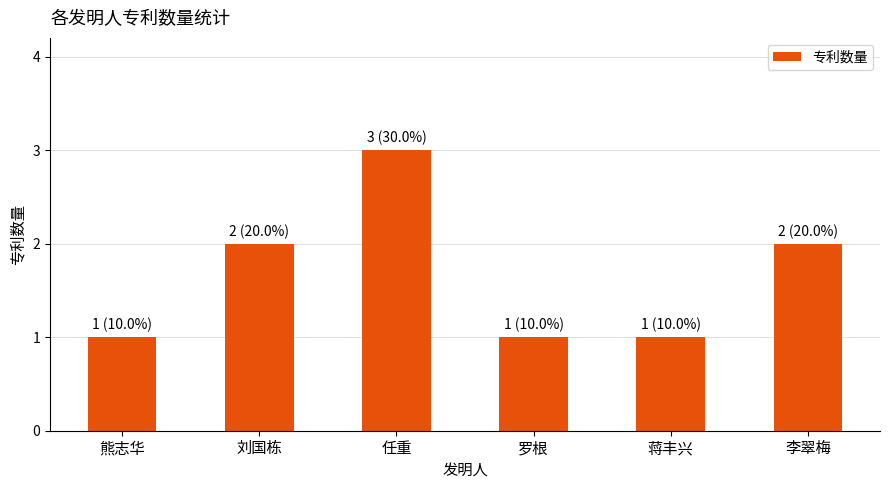

Reading right to left, transcribe all the data shown in this chart.

2	1	1	3	2	1